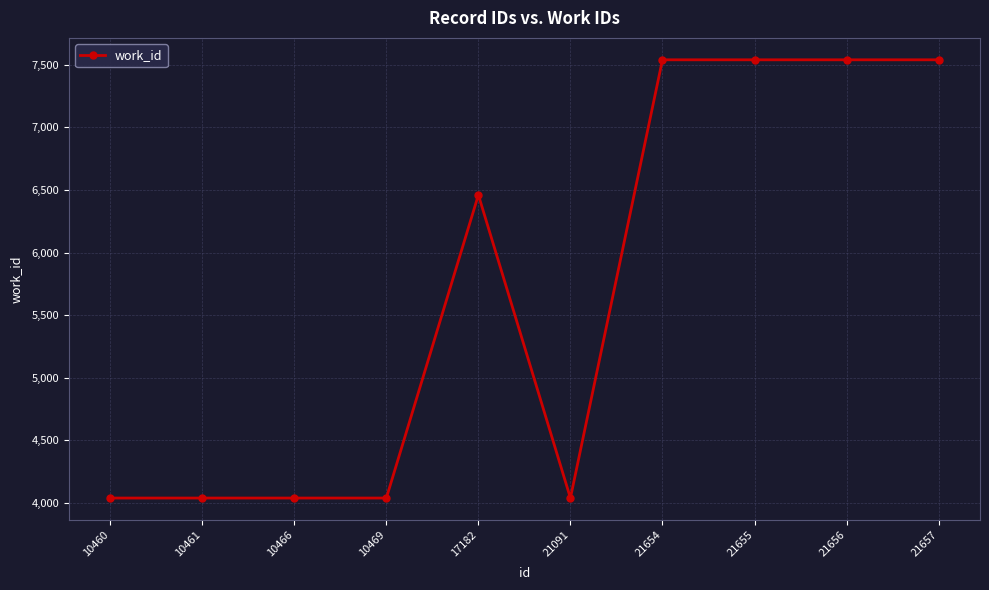

The value at 10466 is 1766. True or false?

False